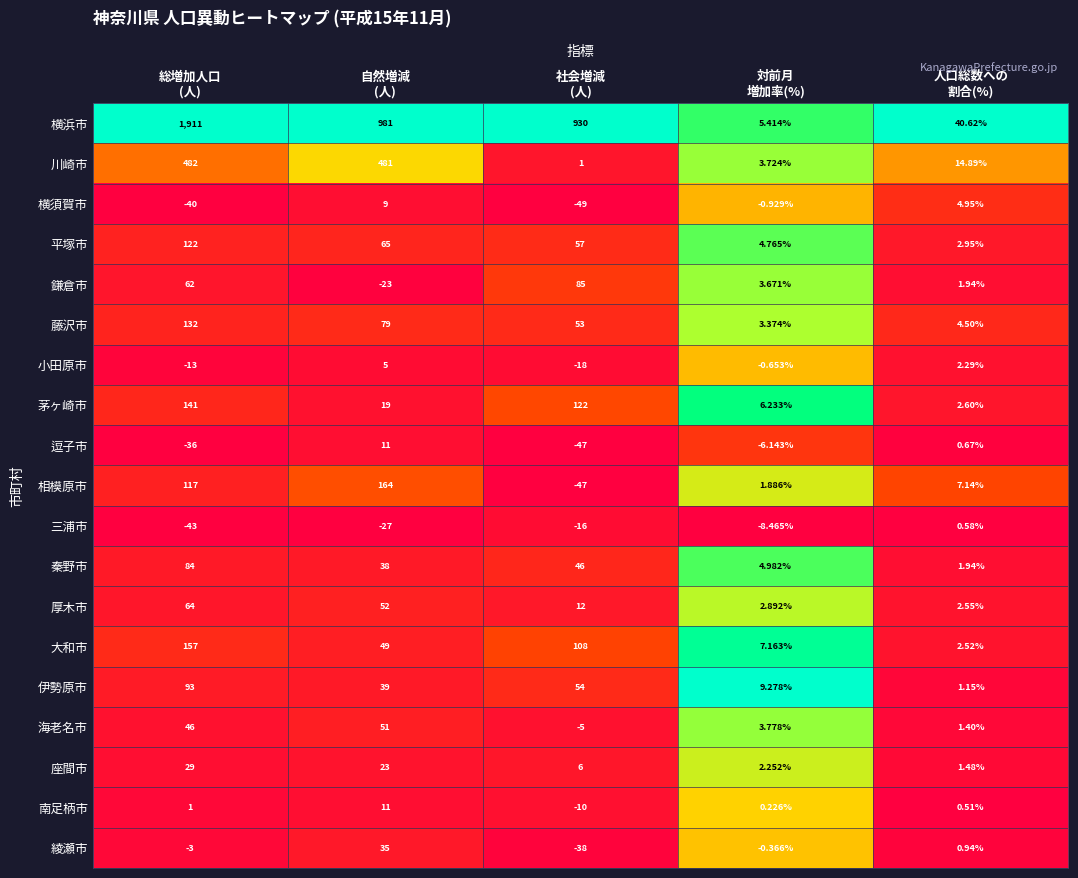

At 総増加人口
(人), list the series in order from largest to smallest.

横浜市, 川崎市, 大和市, 茅ヶ崎市, 藤沢市, 平塚市, 相模原市, 伊勢原市, 秦野市, 厚木市, 鎌倉市, 海老名市, 座間市, 南足柄市, 綾瀬市, 小田原市, 逗子市, 横須賀市, 三浦市